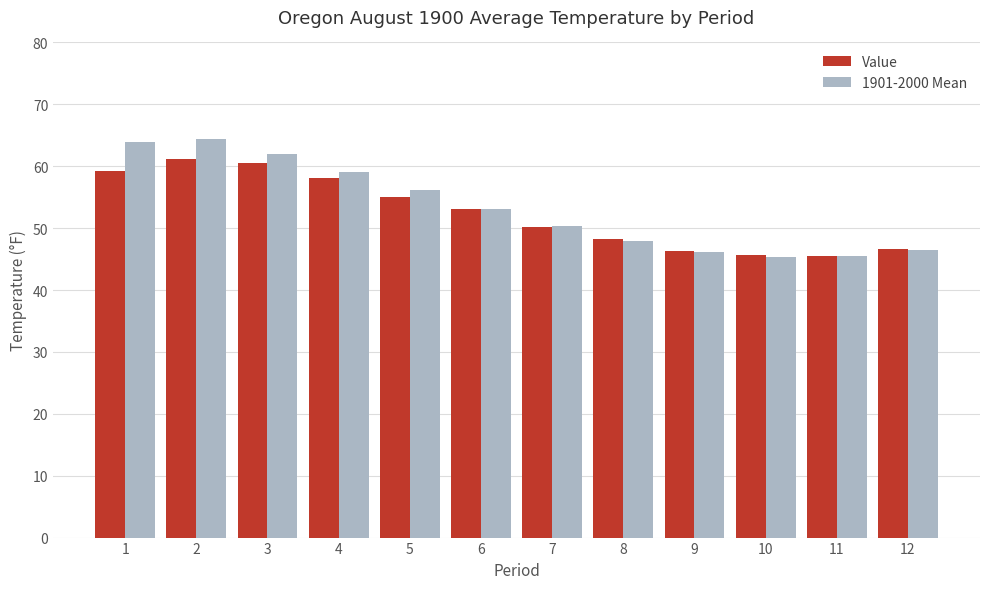

What is the lowest value of the Value series?

45.5